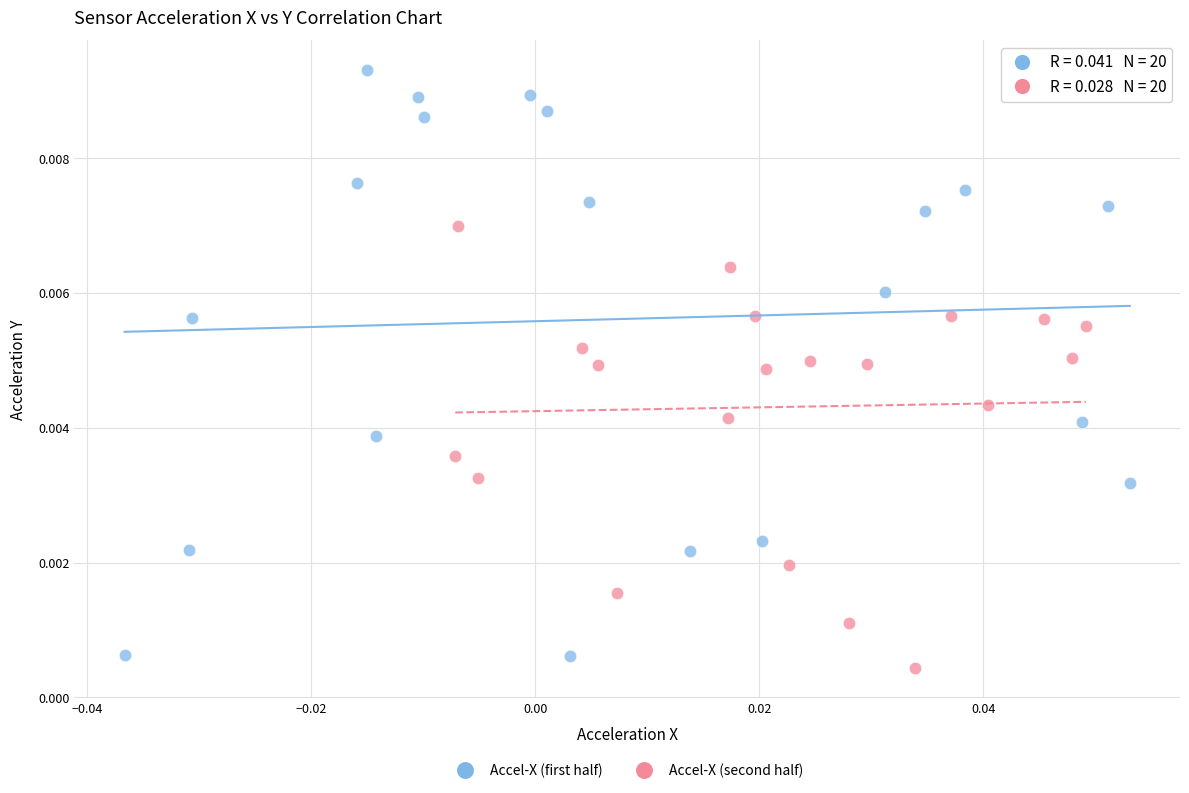

Which series reaches the maximum Y coordinate?

Accel-X (first half)